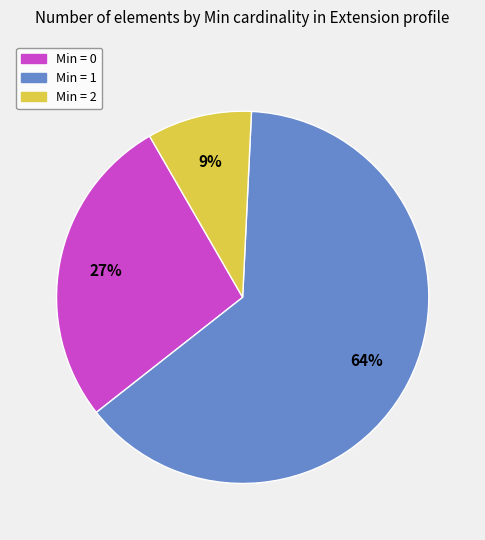

To the nearest percent, what is the difference between the largest and smallest slice percentages?

55%